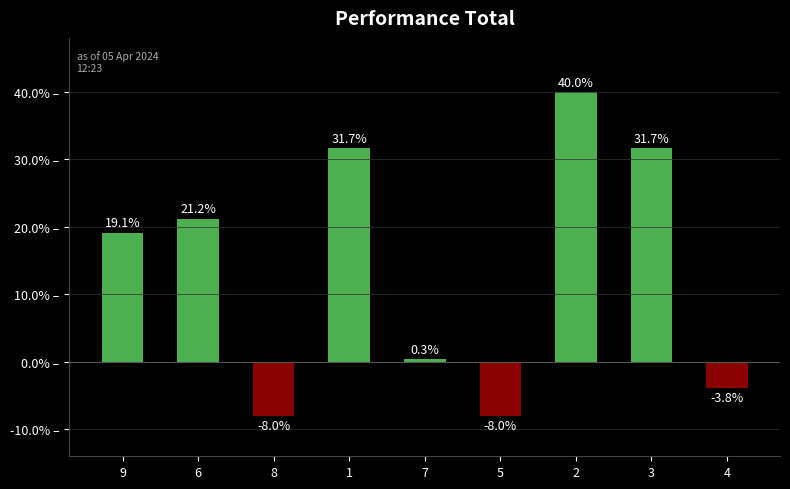

What is the minimum value shown in the chart?

-8.0